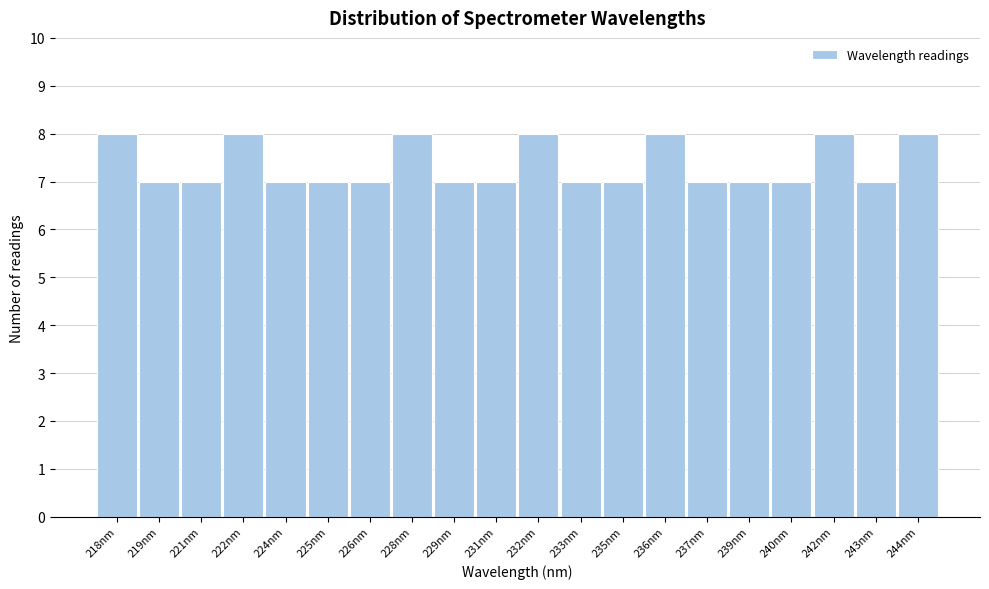

Reading left to right, list all the values displayed in this chart.

218nm=8	219nm=7	221nm=7	222nm=8	224nm=7	225nm=7	226nm=7	228nm=8	229nm=7	231nm=7	232nm=8	233nm=7	235nm=7	236nm=8	237nm=7	239nm=7	240nm=7	242nm=8	243nm=7	244nm=8